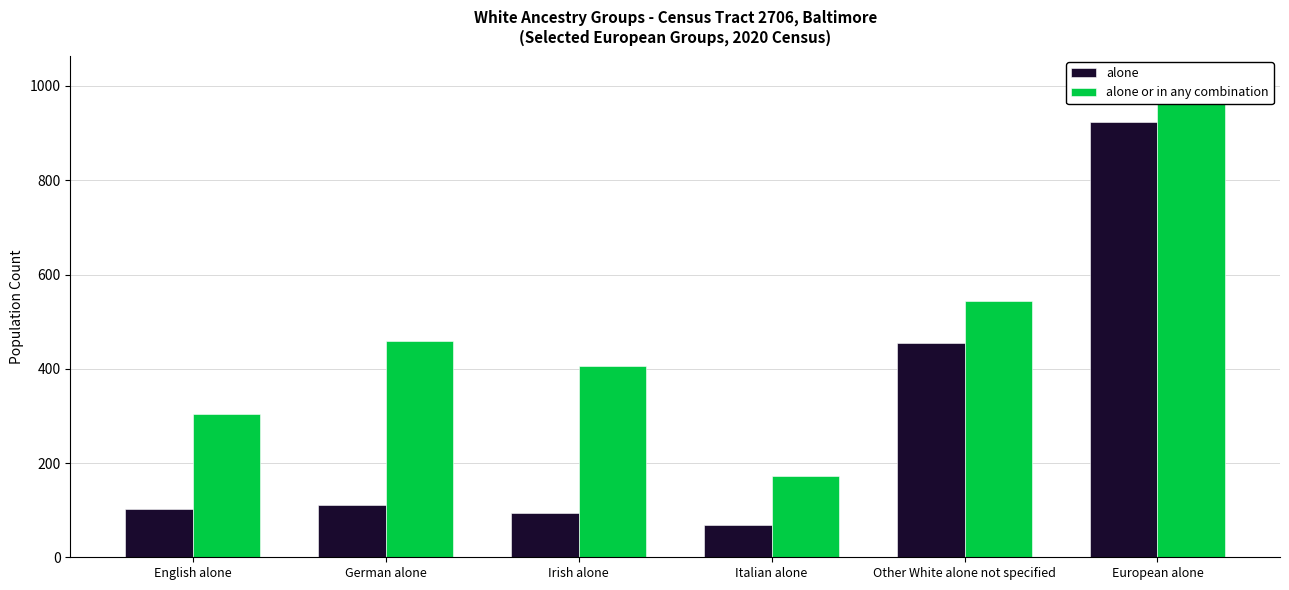

Where does the alone or in any combination series first go above 459?

Other White alone not specified